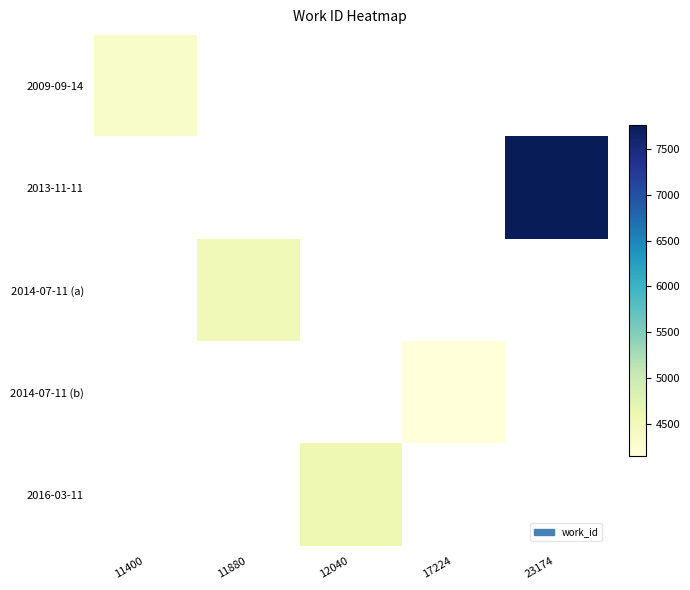

The 2014-07-11 (a) series shows 905.2 at 11880. True or false?

False